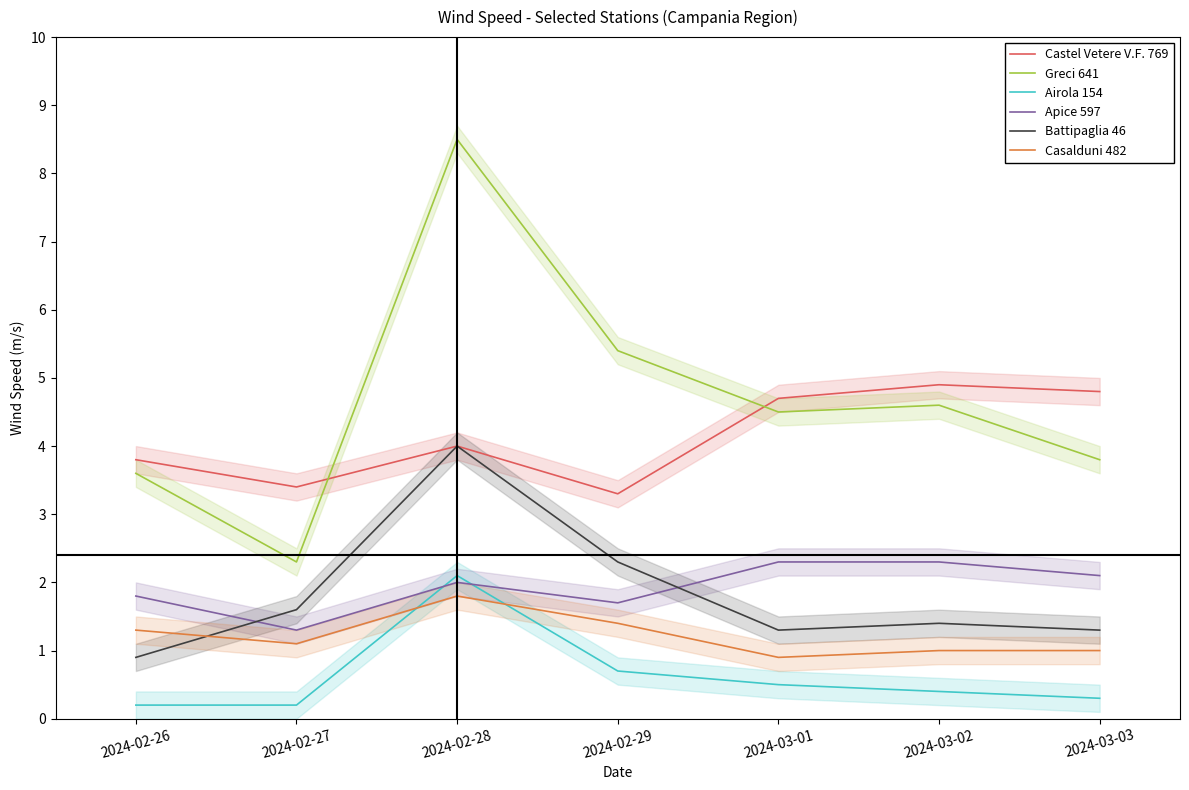

Which series has the largest total across all categories?

Greci 641